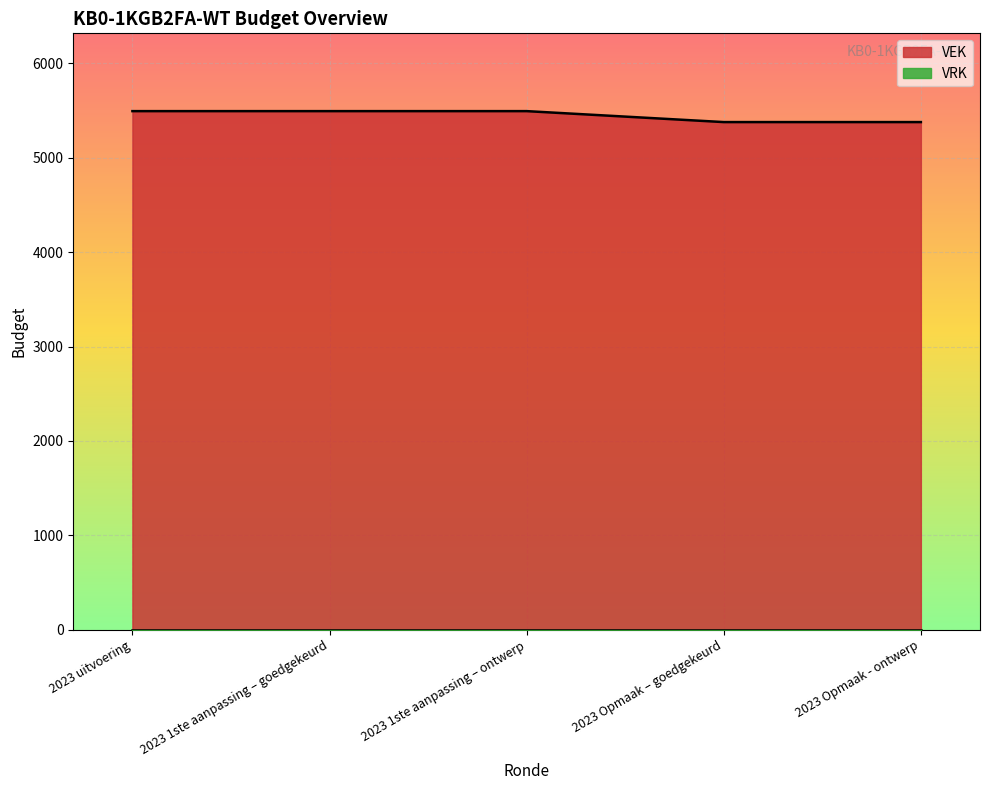

What is the change in value from 2023 uitvoering to 2023 Opmaak - ontwerp?

-116